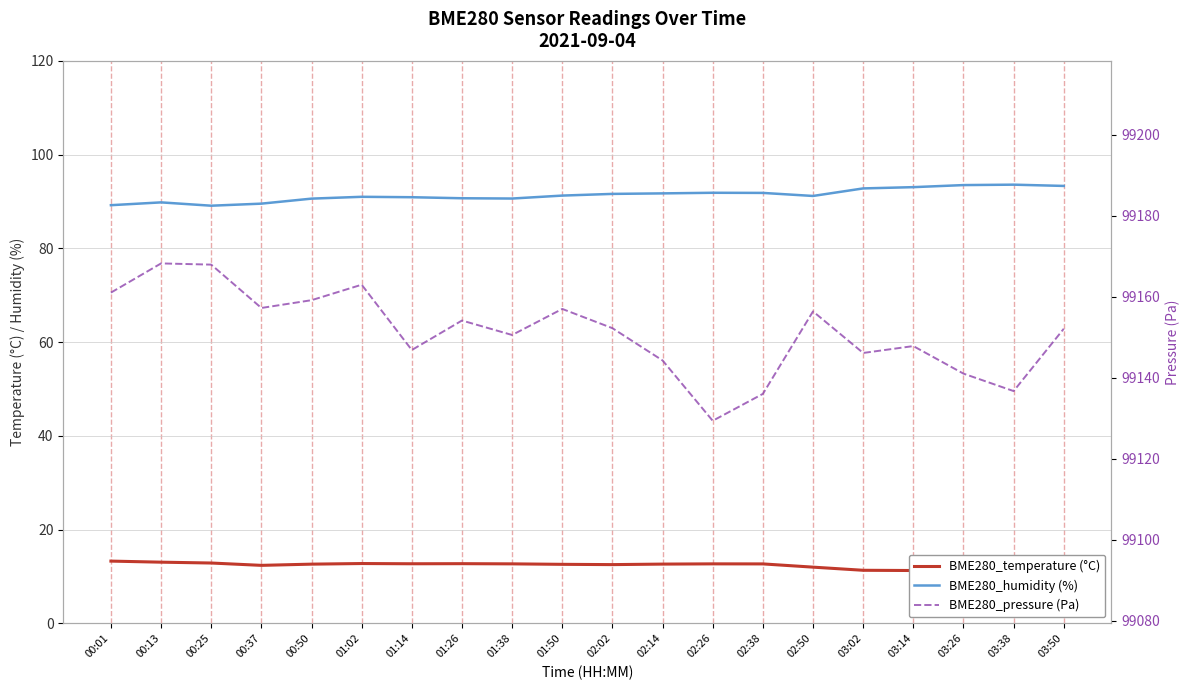

At 03:14, list the series in order from largest to smallest.

BME280_pressure (Pa), BME280_humidity (%), BME280_temperature (°C)